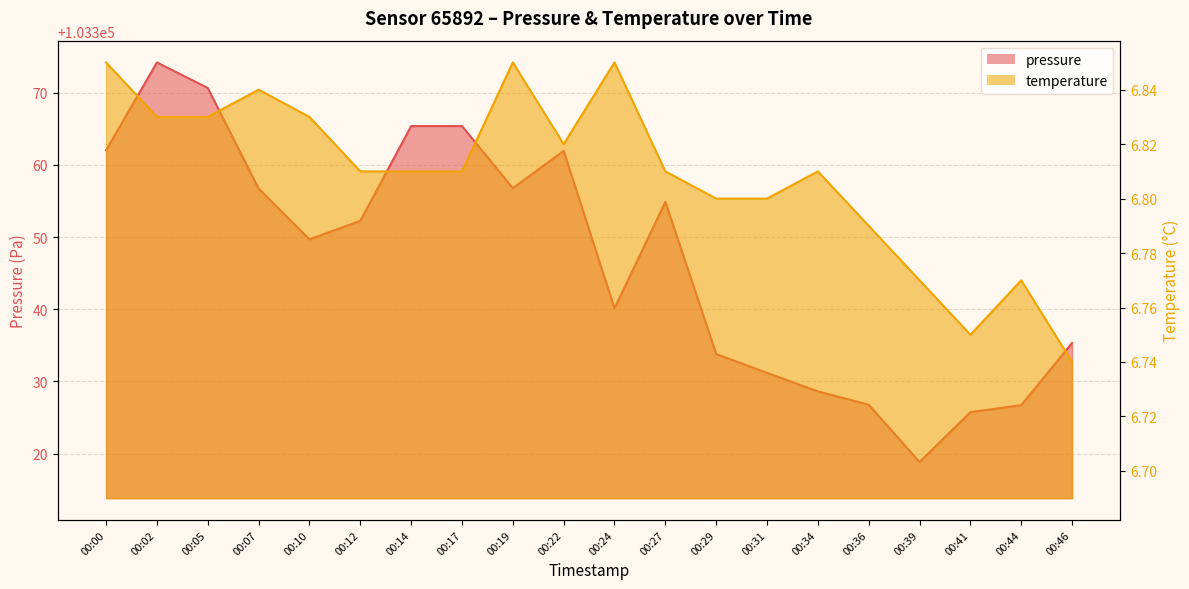

At which category is the sum across all series the highest?

00:02